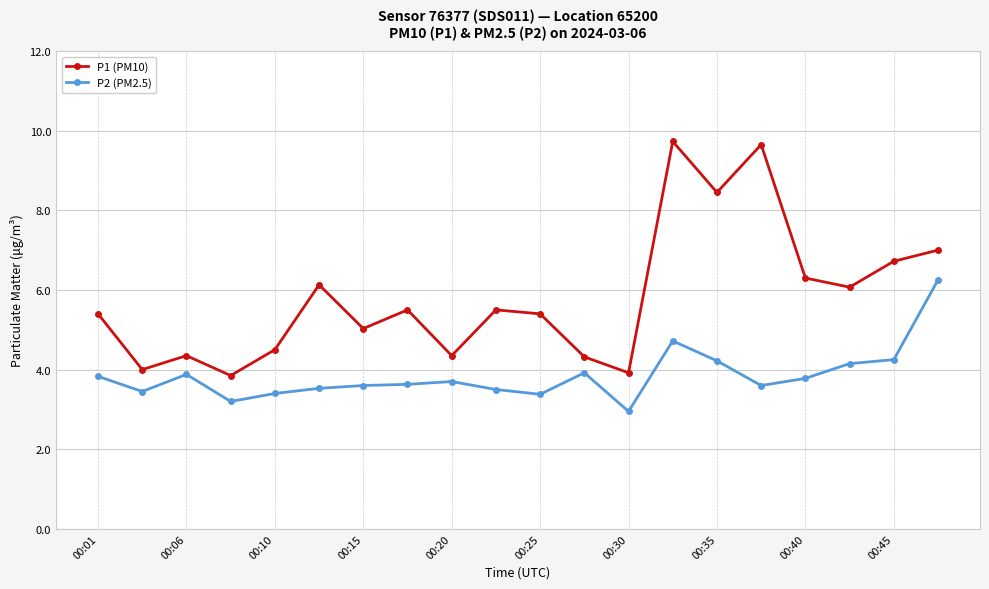

What is the greatest value displayed?

9.7